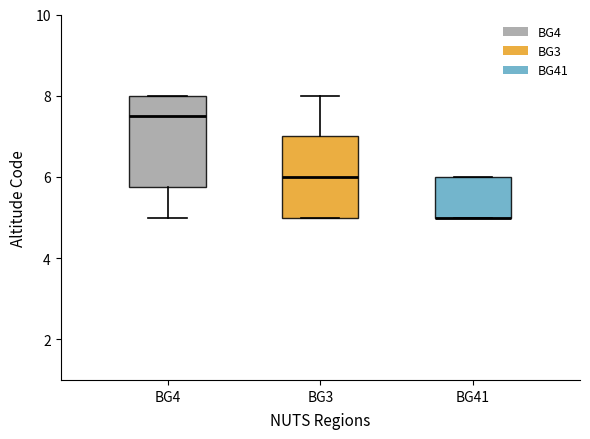

Reading left to right, transcribe this box plot: for each box, give where its median line is, the range the box spans, and where its two whiskers end, as read against the y-axis. The values are not printed on the chart, so give them approximately, as read against the axis.

BG4: median 7.6, box 5.8 to 8.0, whiskers 5.0 to 8.0
BG3: median 6.0, box 5.0 to 7.0, whiskers 5.0 to 8.0
BG41: median 5.0 (drawn on the box's lower edge), box 5.0 to 6.0, whiskers 5.0 to 6.0